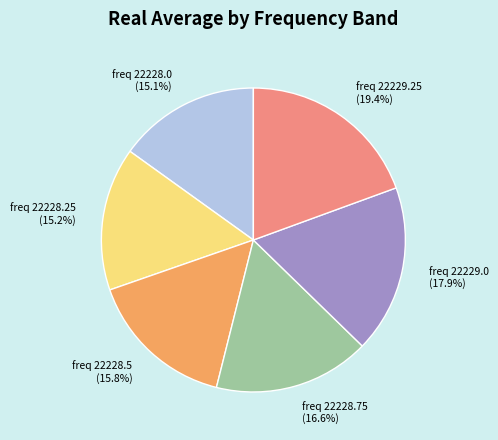

Is there a majority slice in this chart?

No